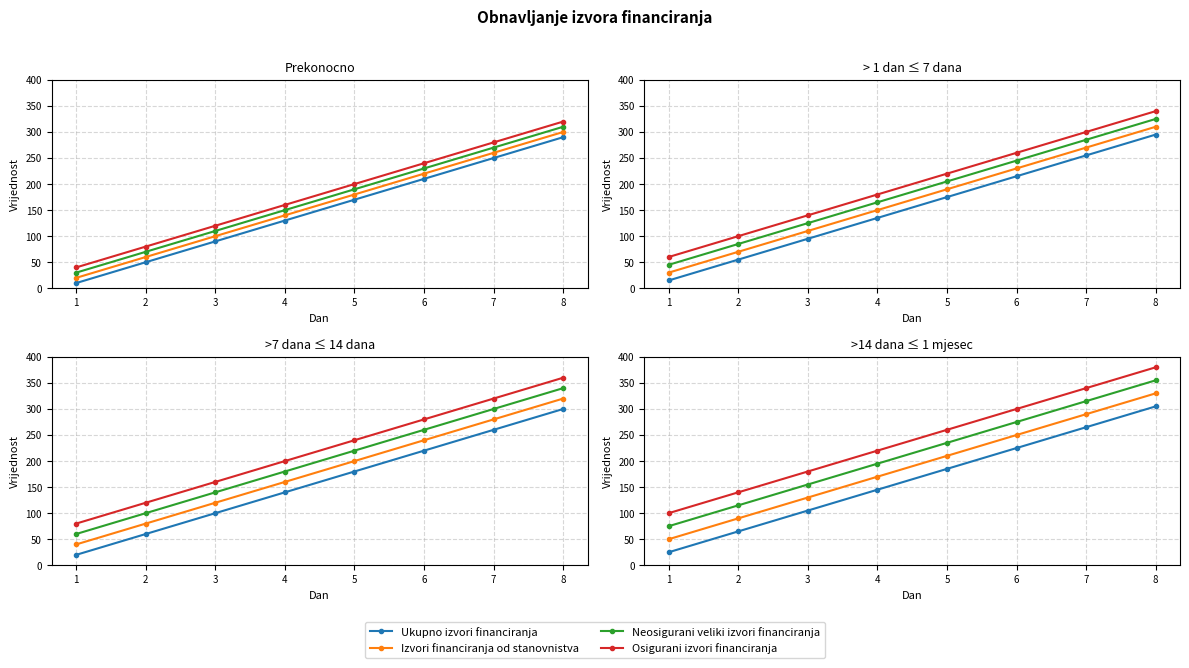

Count the number of categories in the chart.

8